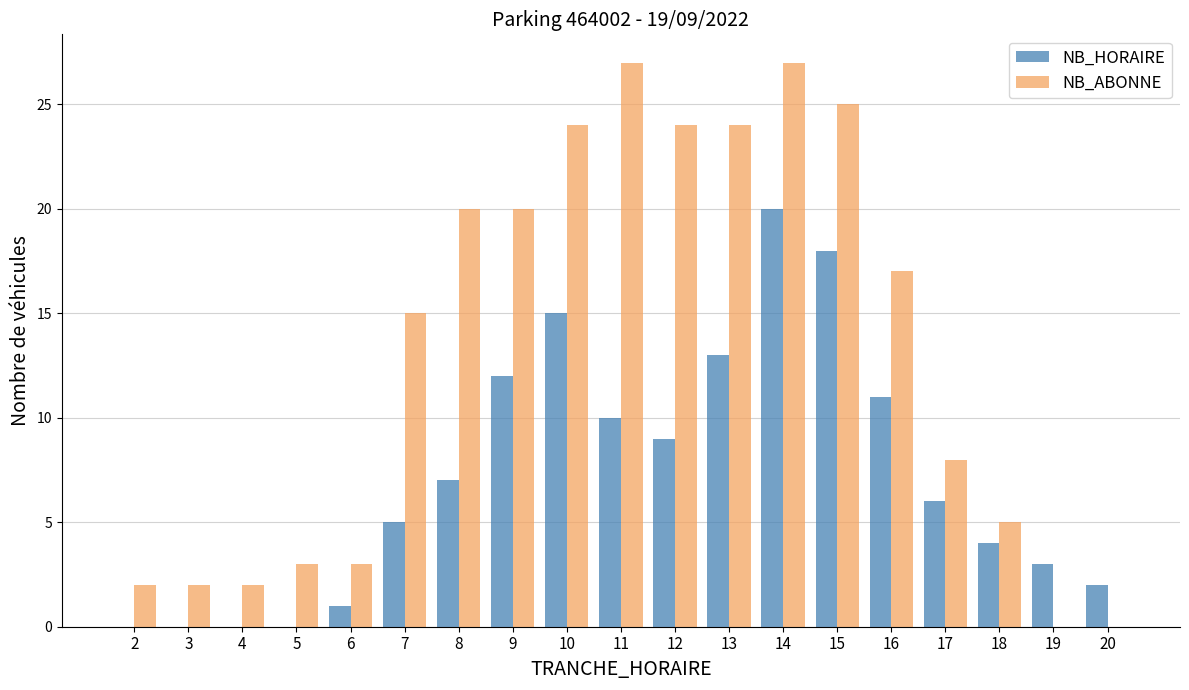

The NB_ABONNE series shows -14 at 19. True or false?

False